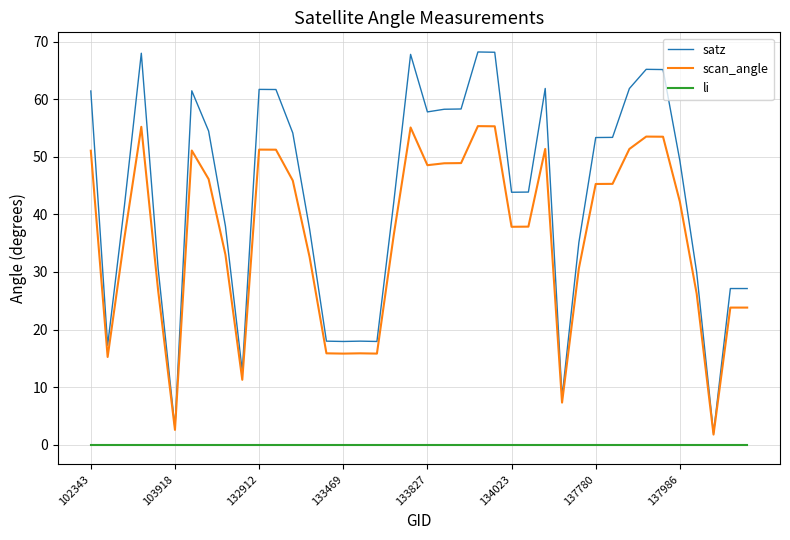

Is this an area chart (filled region under the line)?

No